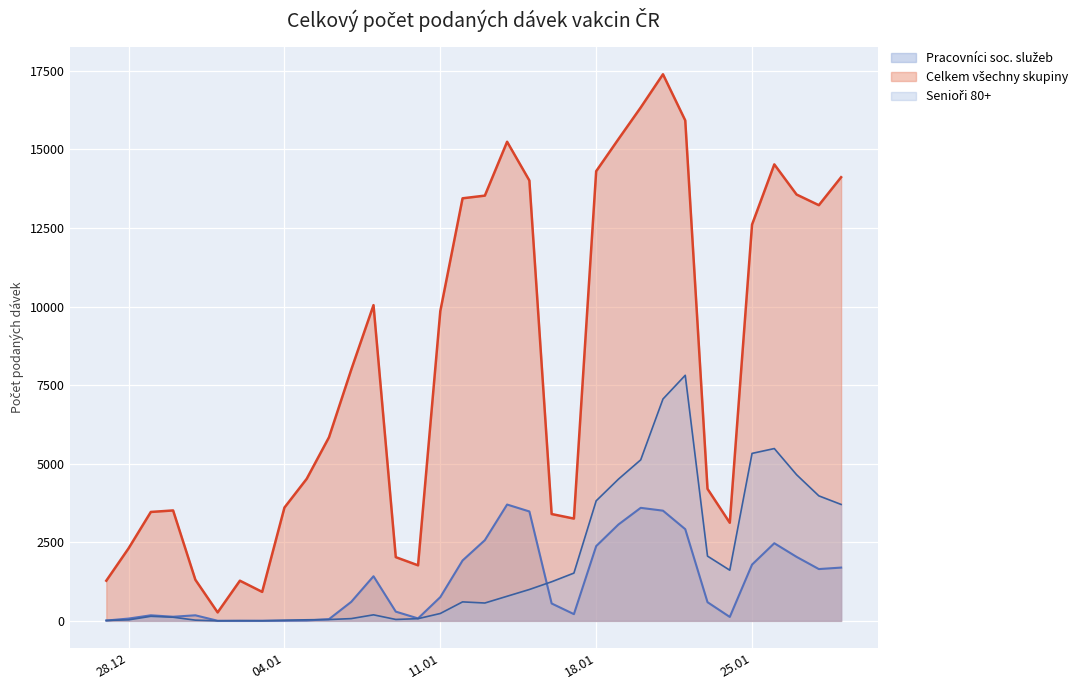

What is the greatest value displayed?

17390